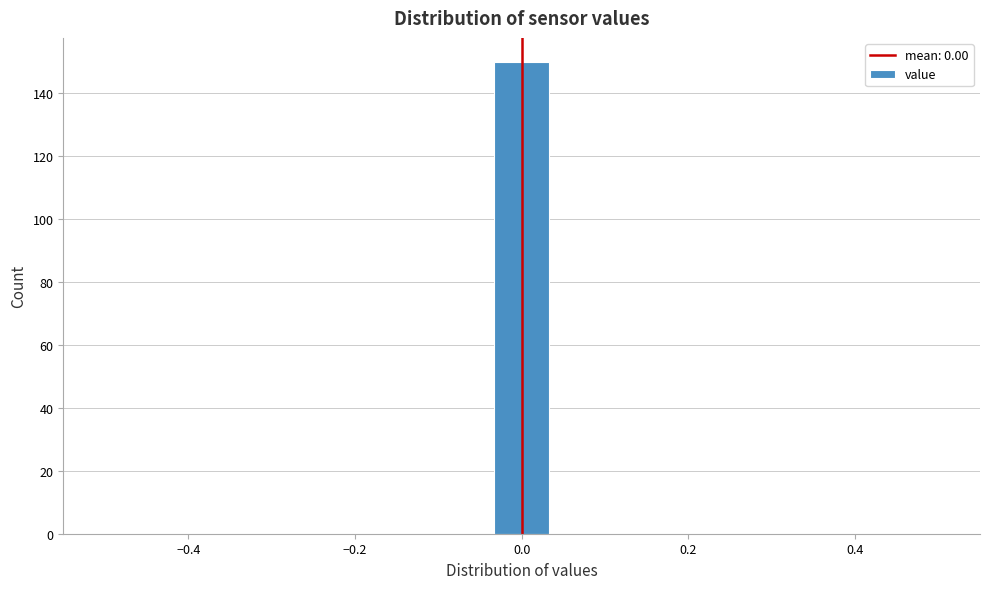

Around what value on the x-axis is the tallest bar? Give the approximate position of its centre, as read against the axis.

0.00